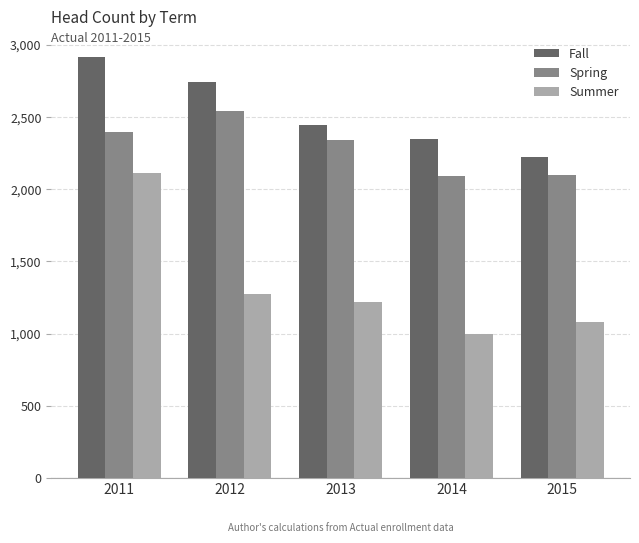

Which series has the largest range (max minus min)?

Summer